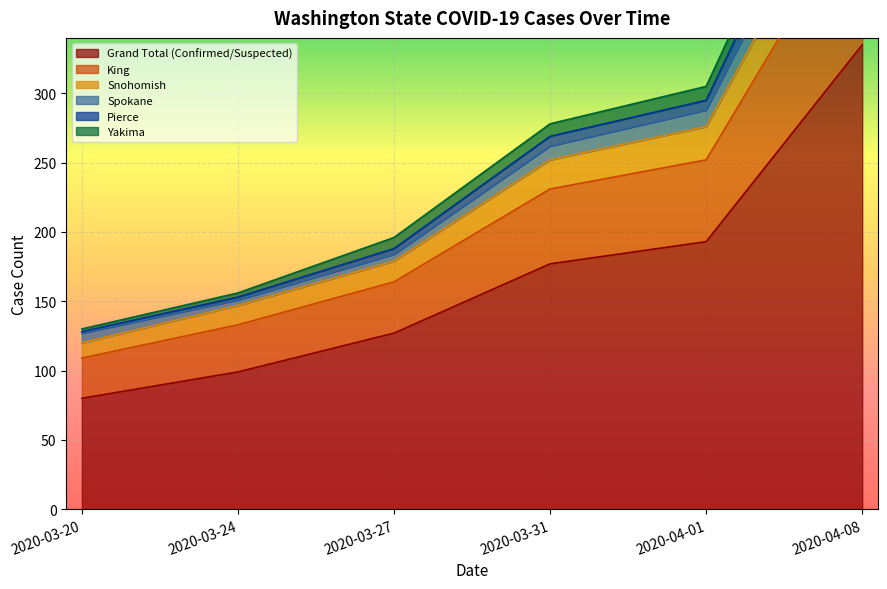

True or false: Snohomish and King cross at least once.

False